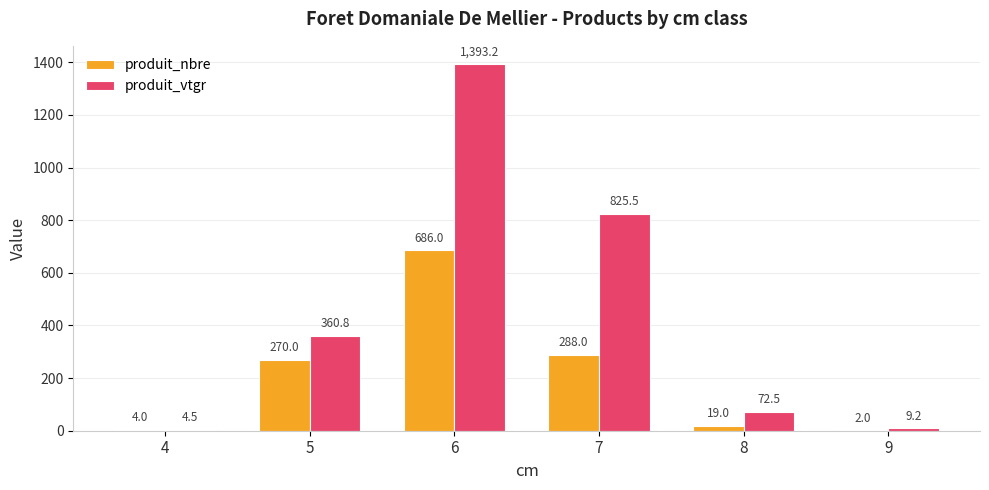

What is the greatest value displayed?

1393.2